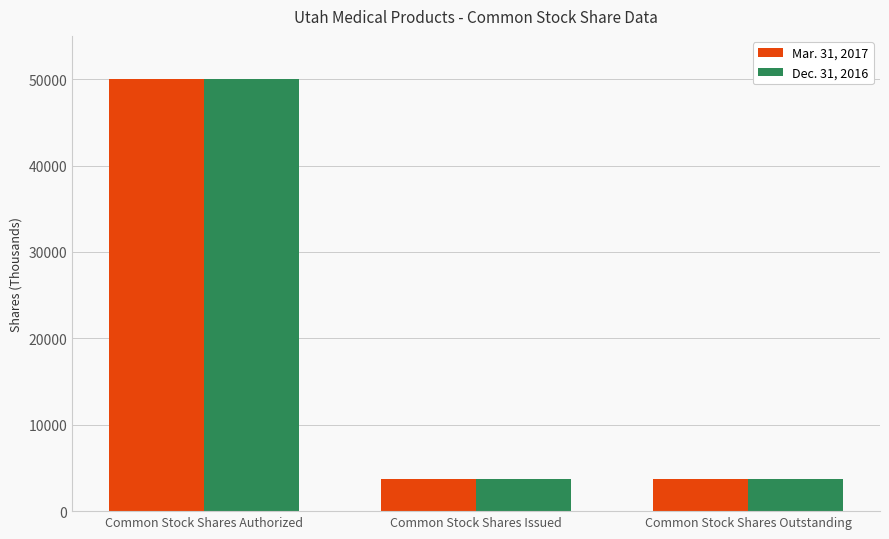

At which category is the sum across all series the highest?

Common Stock Shares Authorized